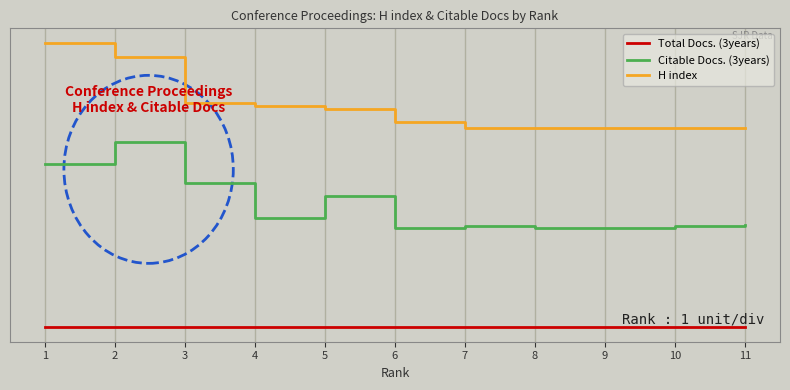

What is the difference between the maximum and minimum values in the Citable Docs. (3years) series?

0.3